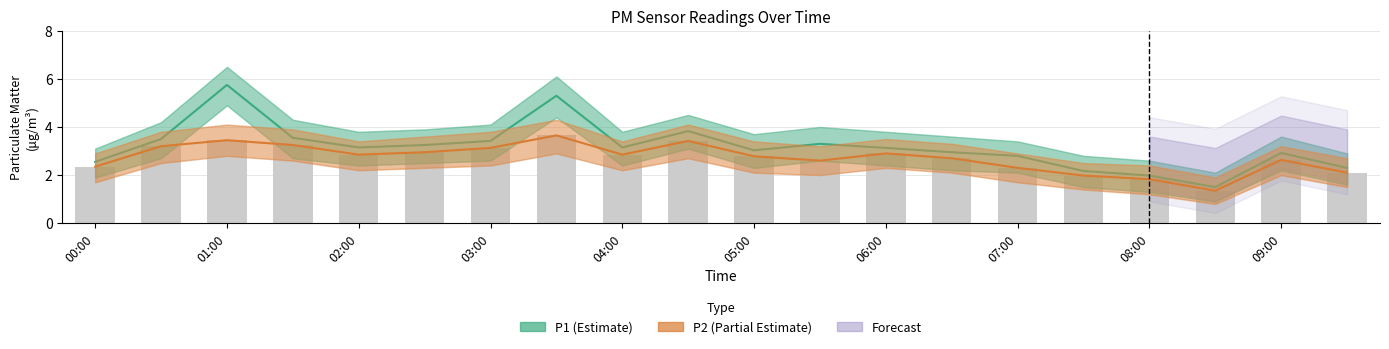

What is the difference between the second highest and second lowest values in the P2 (raw) series?

1.6